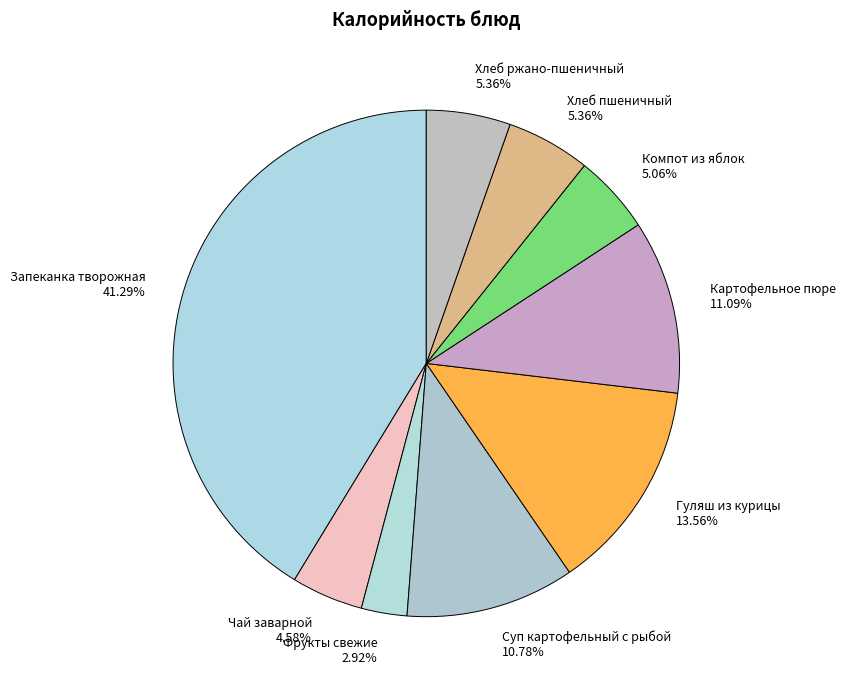

How many segments does this pie chart have?

9